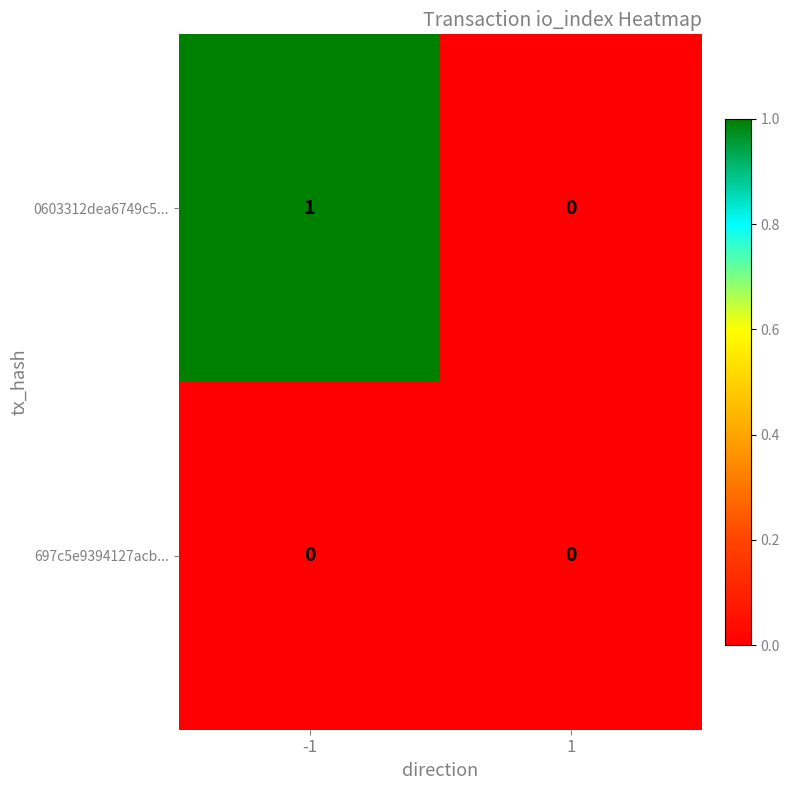

What is the difference between the highest and lowest values at -1?

1